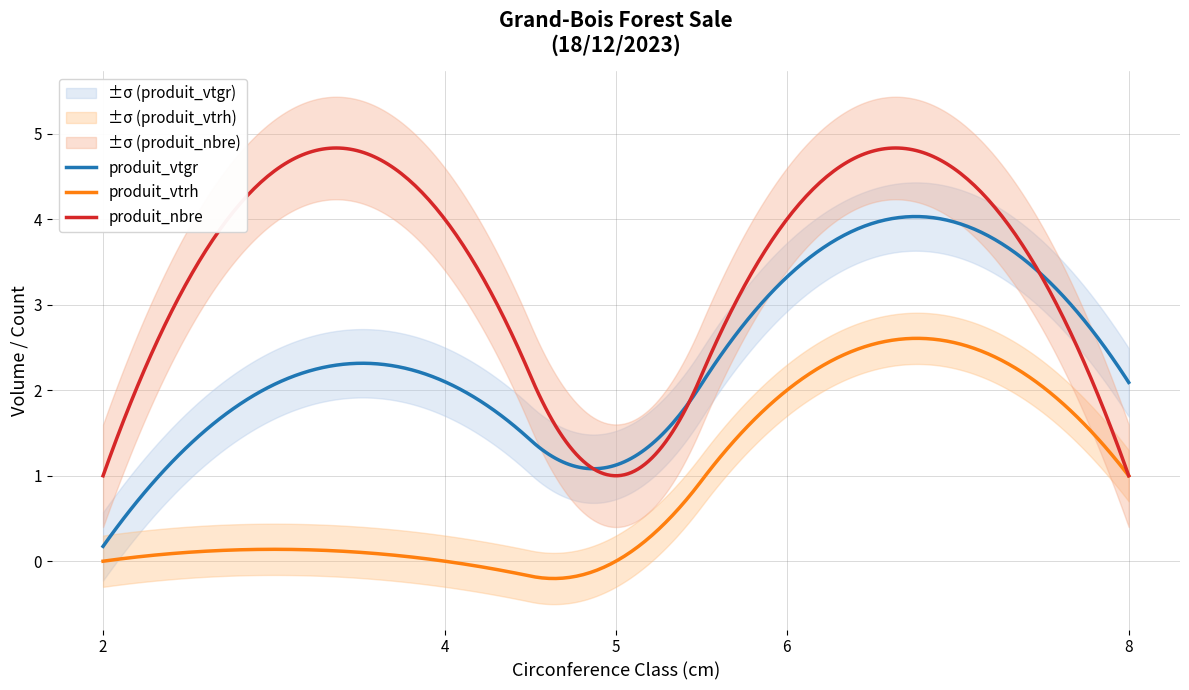

Which category has the highest value in the produit_nbre series?

cm=4